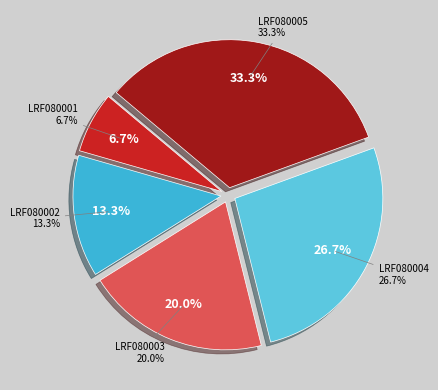

How many segments does this pie chart have?

5